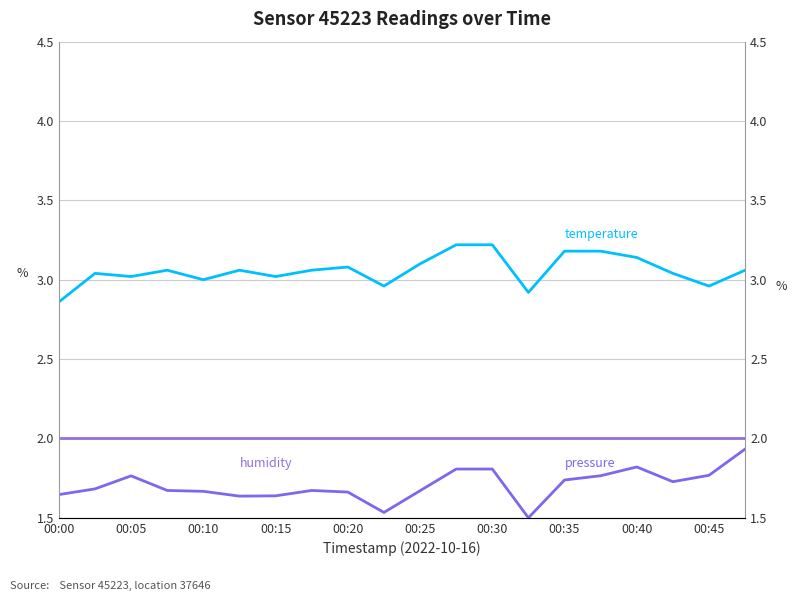

What is the approximate value of temperature at 00:35?

3.1